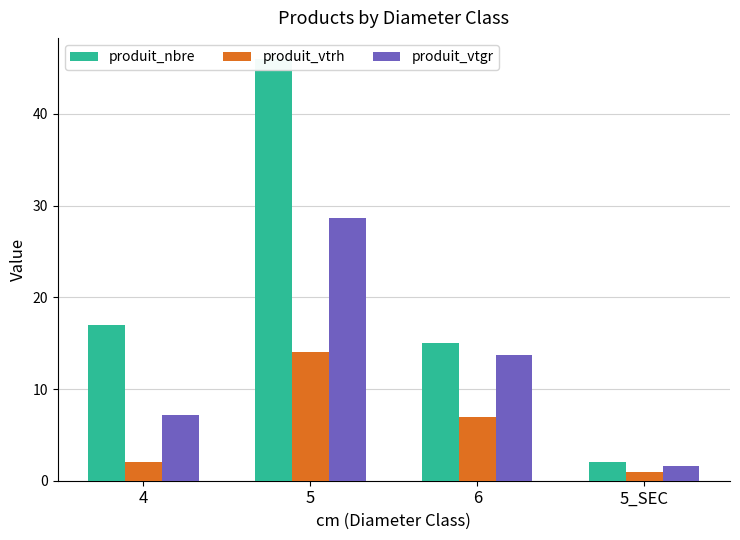

Reading left to right, list all the values displayed in this chart.

produit_nbre: 17.0	46.0	15.0	2.0
produit_vtrh: 2.0	14.0	7.0	1.0
produit_vtgr: 7.2	28.7	13.7	1.6